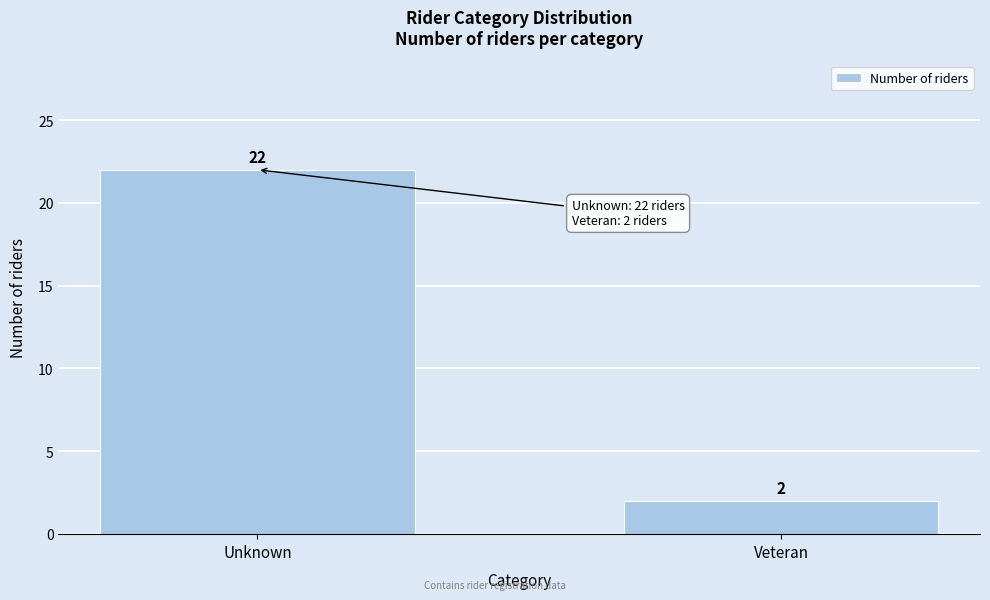

Reading left to right, list all the values displayed in this chart.

22	2